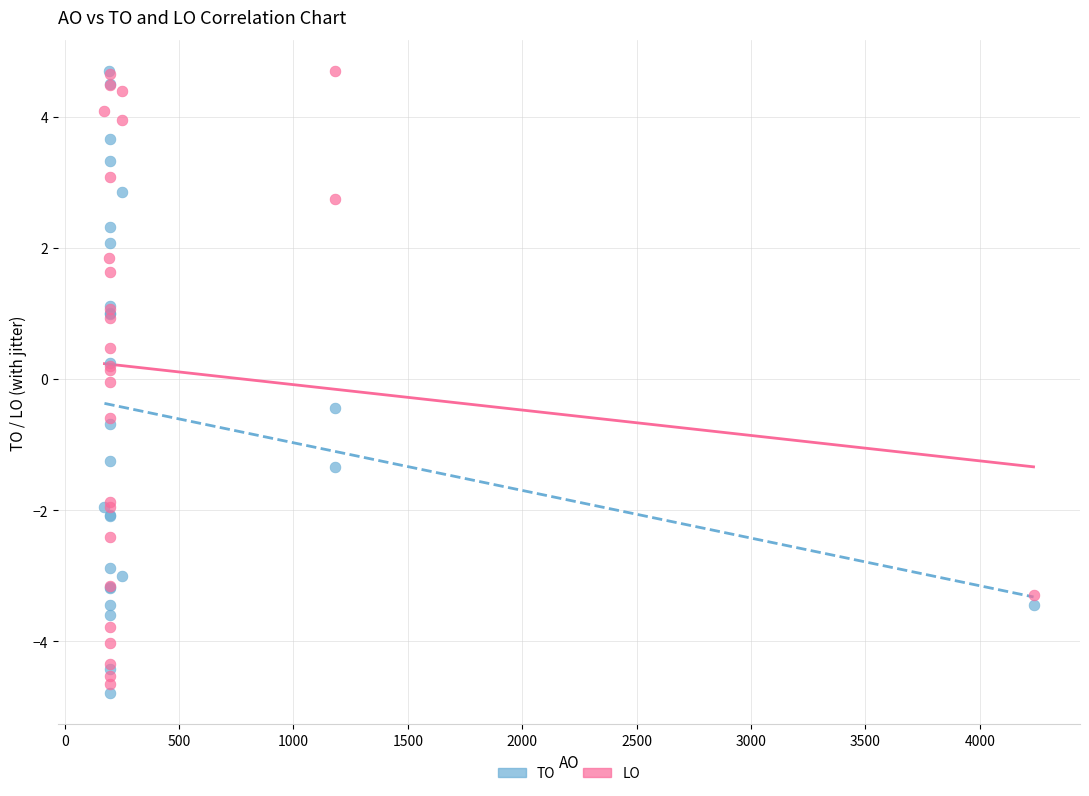

What are all the series names shown in the legend?

TO, LO